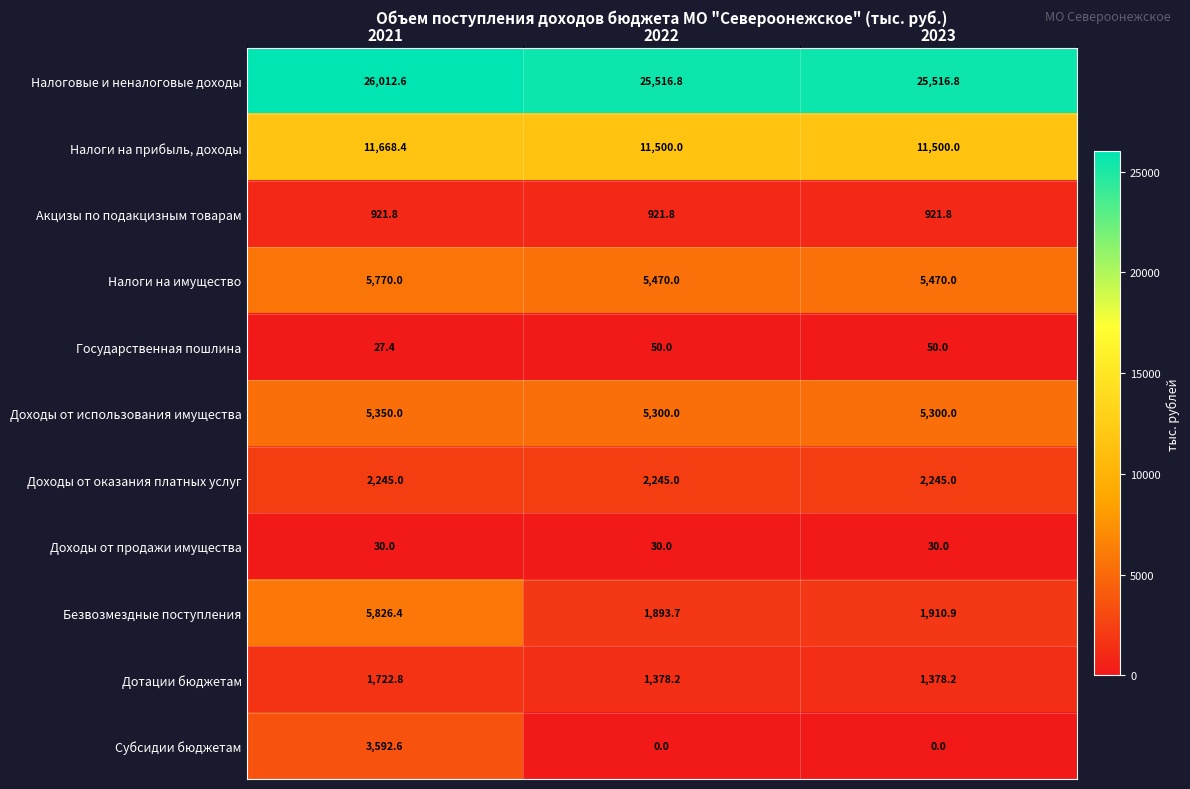

Which series has the largest total across all categories?

Налоговые и неналоговые доходы